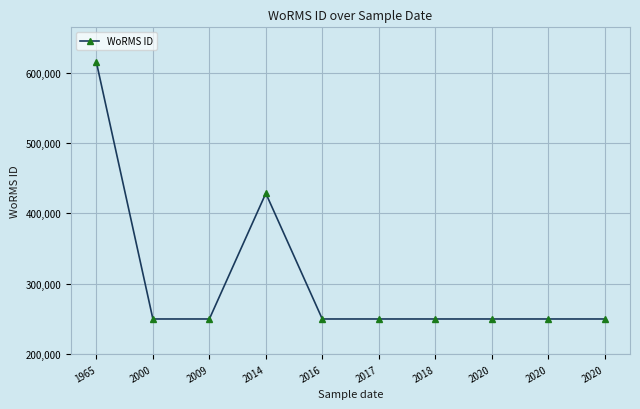

True or false: the data has more than 0 interior local peaks.

True